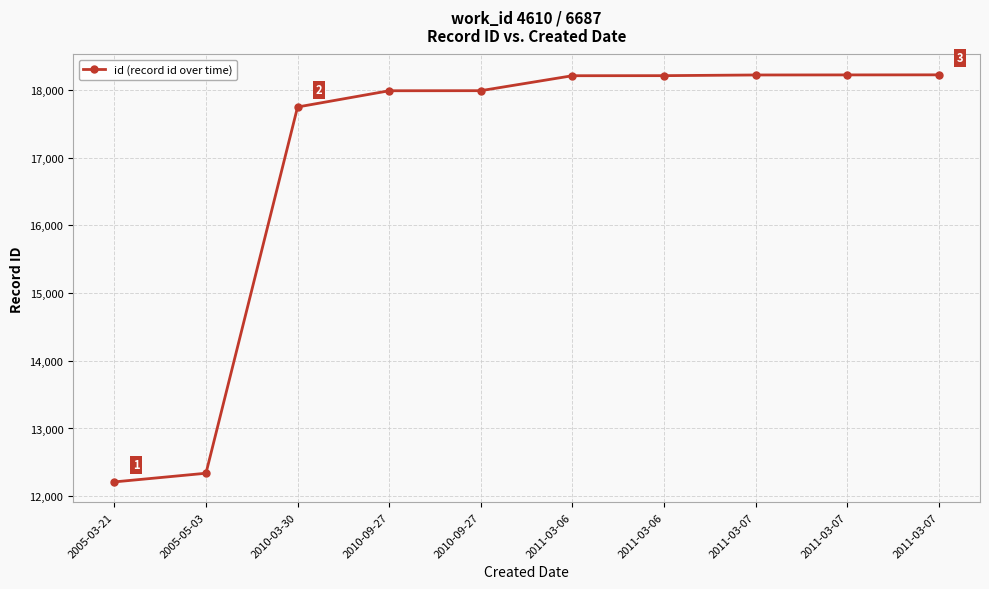

Count the number of data series in this chart.

1